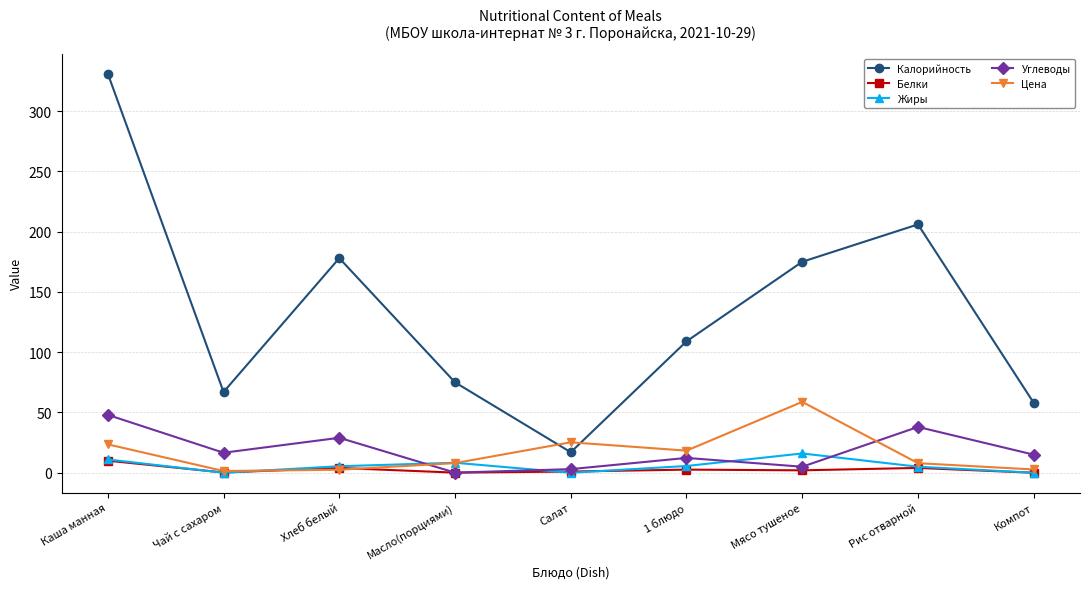

What is the total value across all series at Мясо тушеное?

256.8